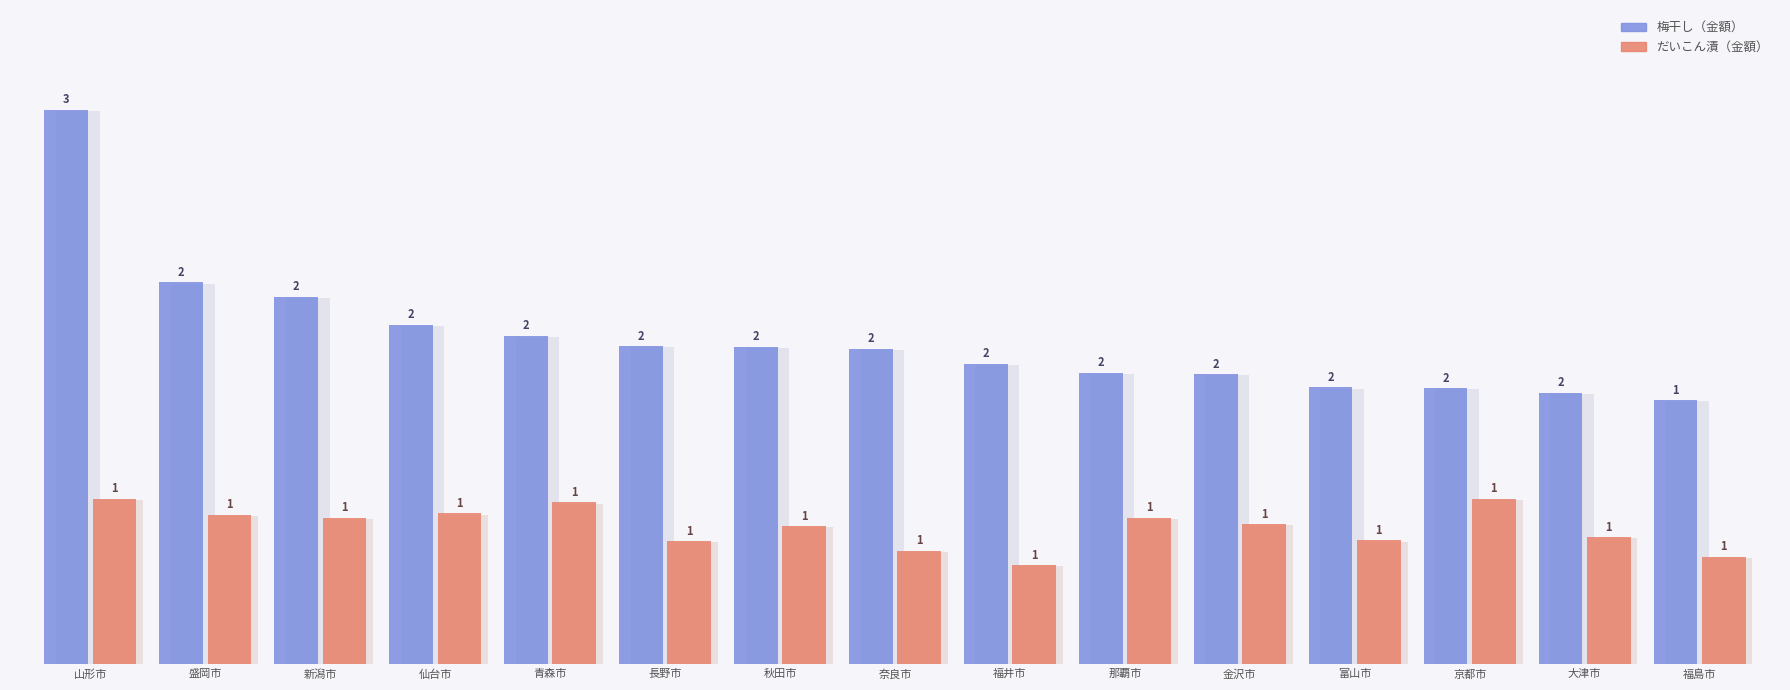

Rank the series by their maximum value, from highest to lowest.

梅干し（金額）, だいこん漬（金額）